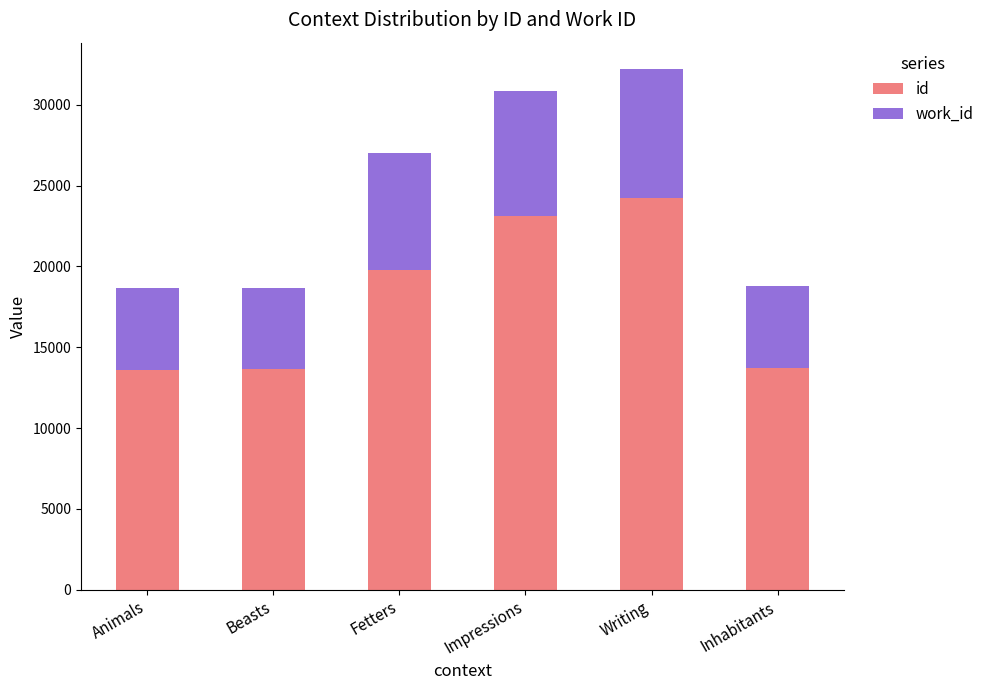

The id series shows 5670 at Beasts. True or false?

False